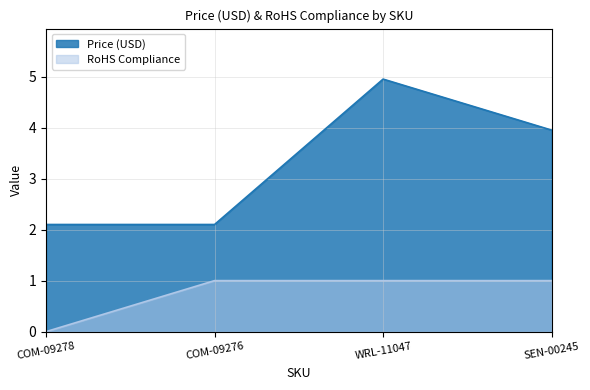

Reading left to right, transcribe all the data shown in this chart.

Price (USD): COM-09278=2.1	COM-09276=2.1	WRL-11047=5.0	SEN-00245=4.0
RoHS Compliance: COM-09278=0.0	COM-09276=1.0	WRL-11047=1.0	SEN-00245=1.0